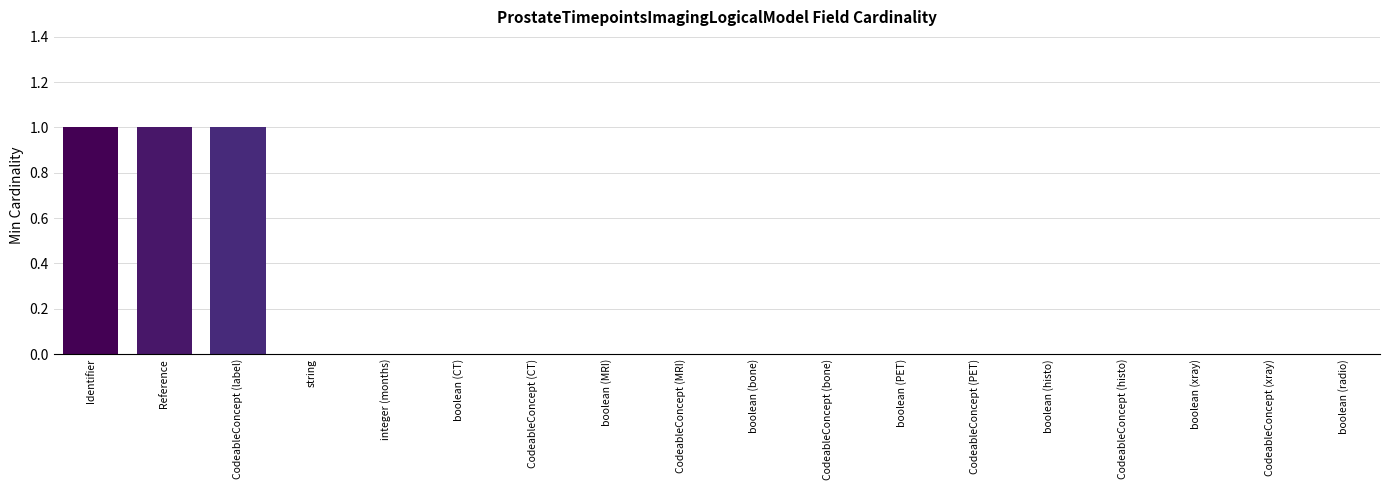

Count the number of data series in this chart.

1